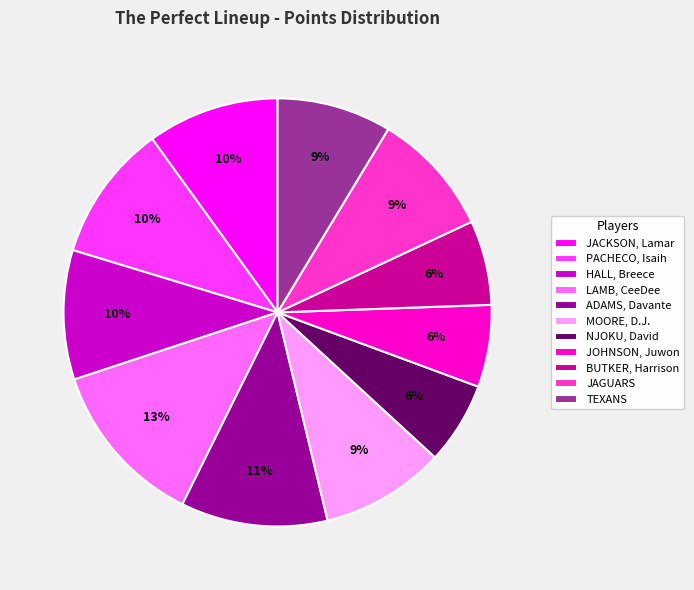

Which slice is the largest?

LAMB, CeeDee